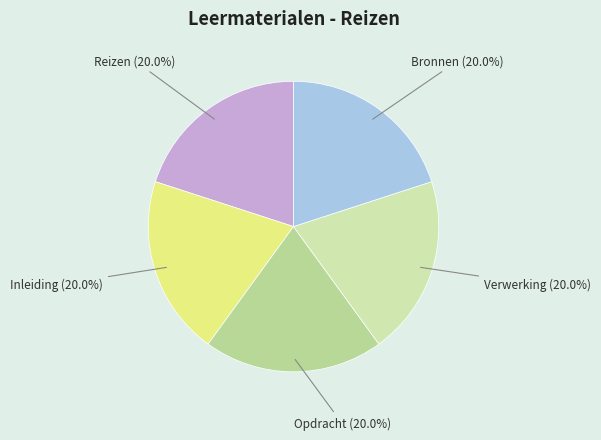

How much of the chart is everything except Inleiding?

80.0%